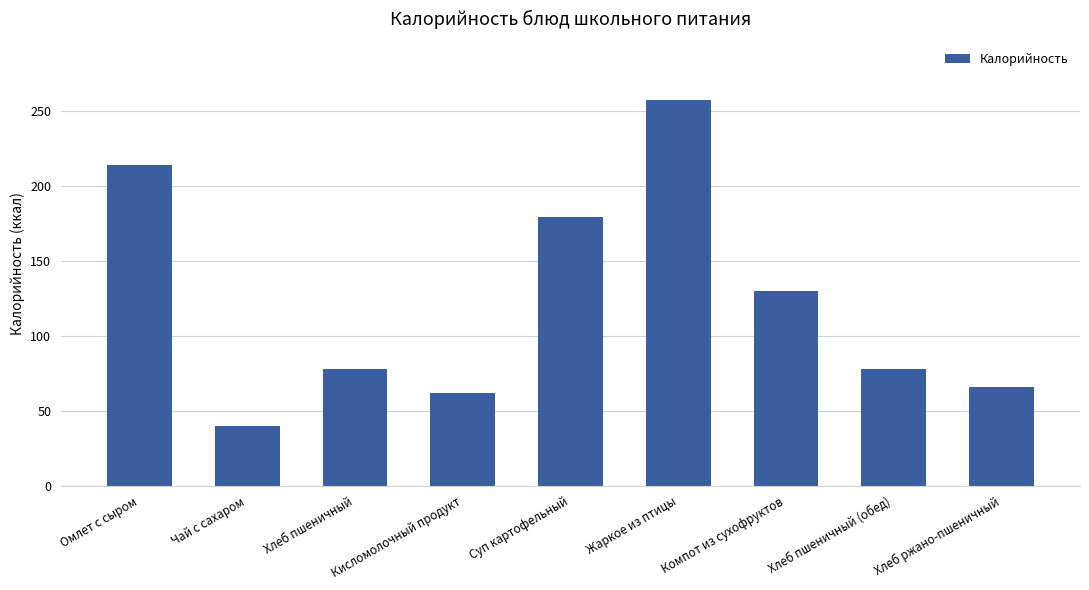

What is the change in value from Кисломолочный продукт to Компот из сухофруктов?

+67.8